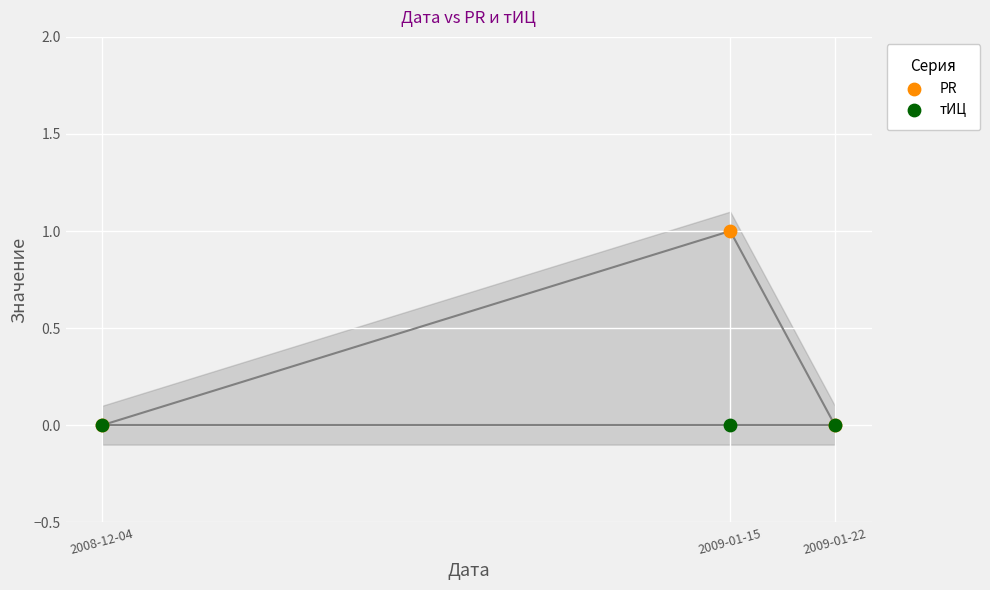

Which series contains the lowest Y value?

PR